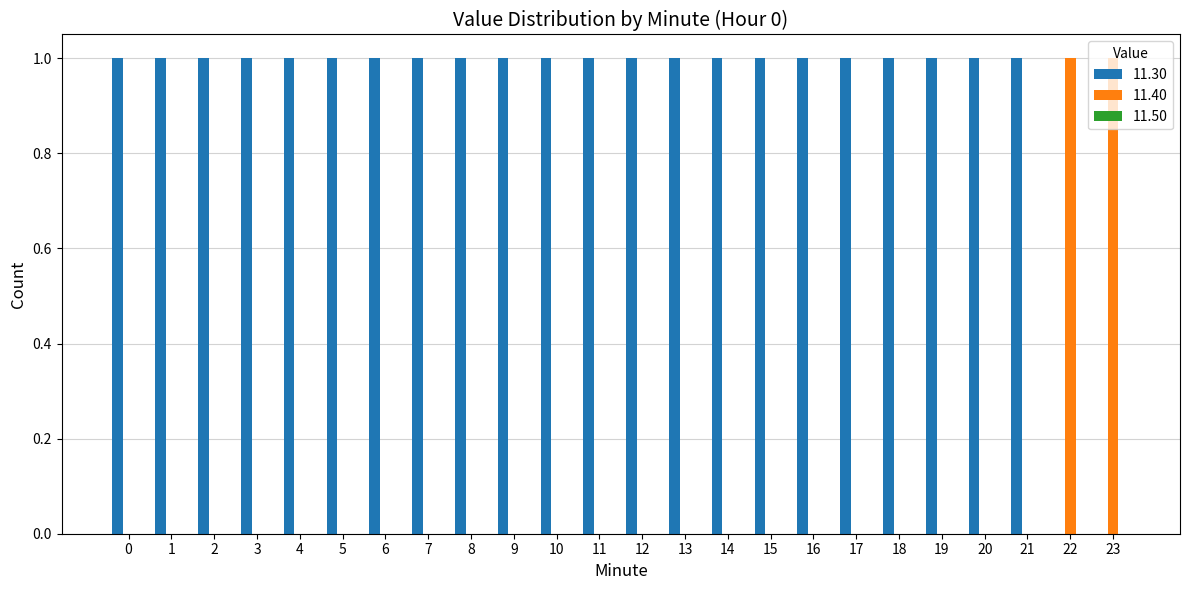

Is the value of 11.30 at 3 greater than the value of 11.40 at 13?

Yes